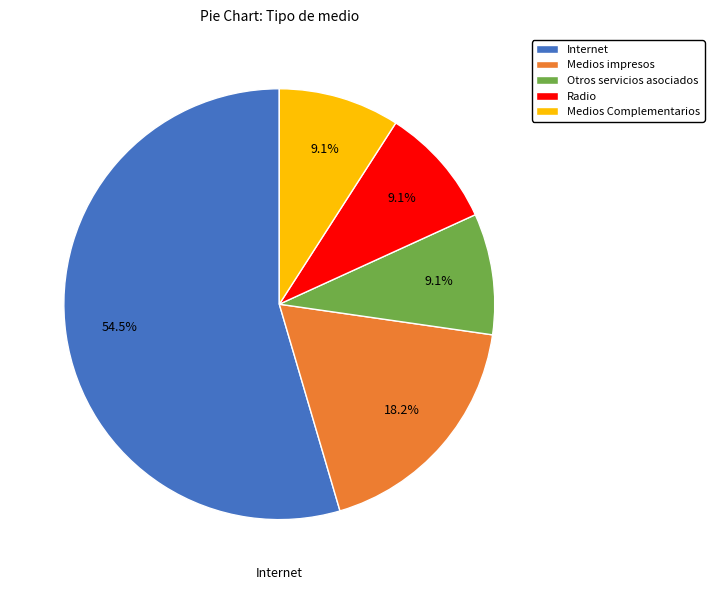

What portion of the pie excludes Medios impresos?

81.8%